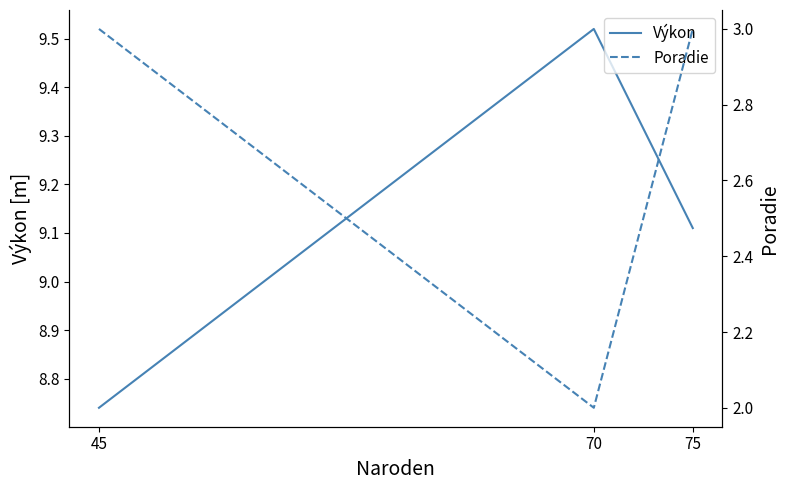

Does the chart have visible grid lines?

No